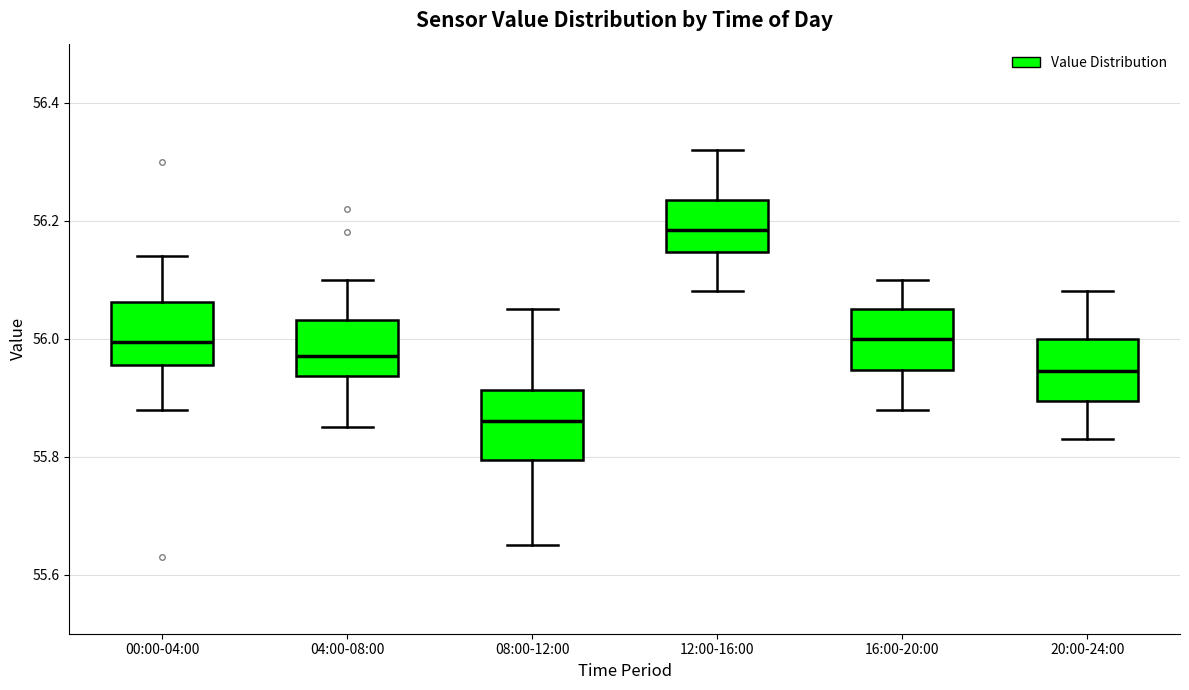

Reading left to right, transcribe this box plot: for each box, give where its median line is, the range the box spans, and where its two whiskers end, as read against the y-axis. The values are not printed on the chart, so give them approximately, as read against the axis.

00:00-04:00: median 56.00, box 55.96 to 56.06, whiskers 55.88 to 56.14
04:00-08:00: median 55.98, box 55.94 to 56.04, whiskers 55.86 to 56.10
08:00-12:00: median 55.86, box 55.80 to 55.92, whiskers 55.66 to 56.06
12:00-16:00: median 56.18, box 56.14 to 56.24, whiskers 56.08 to 56.32
16:00-20:00: median 56.00, box 55.94 to 56.06, whiskers 55.88 to 56.10
20:00-24:00: median 55.94, box 55.90 to 56.00, whiskers 55.84 to 56.08